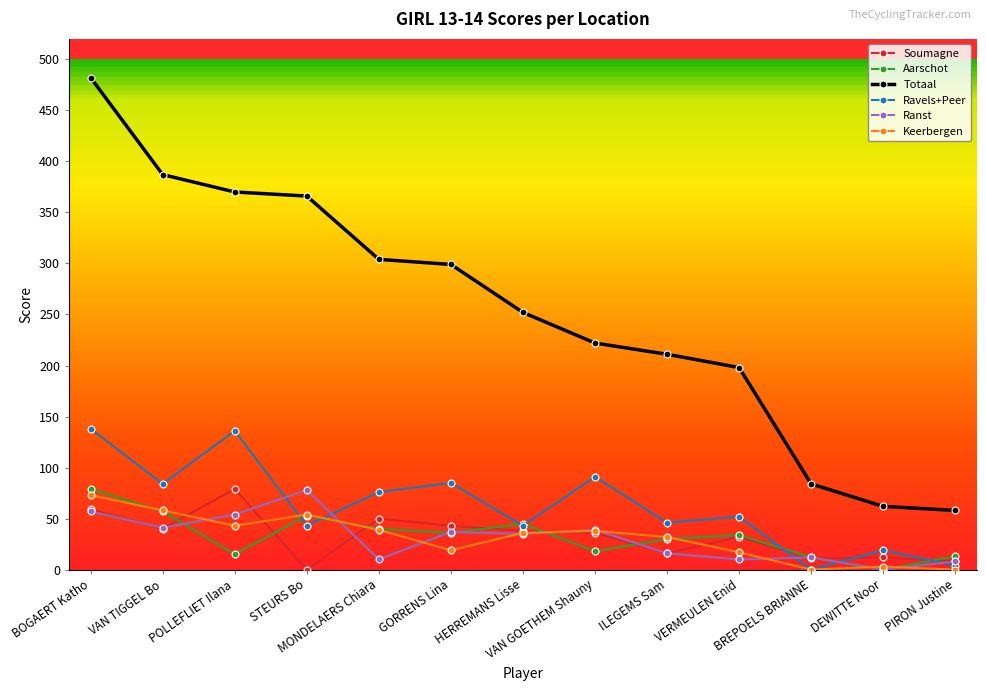

What is the difference between the Ravels+Peer values at POLLEFLIET Ilana and BOGAERT Katho?

2